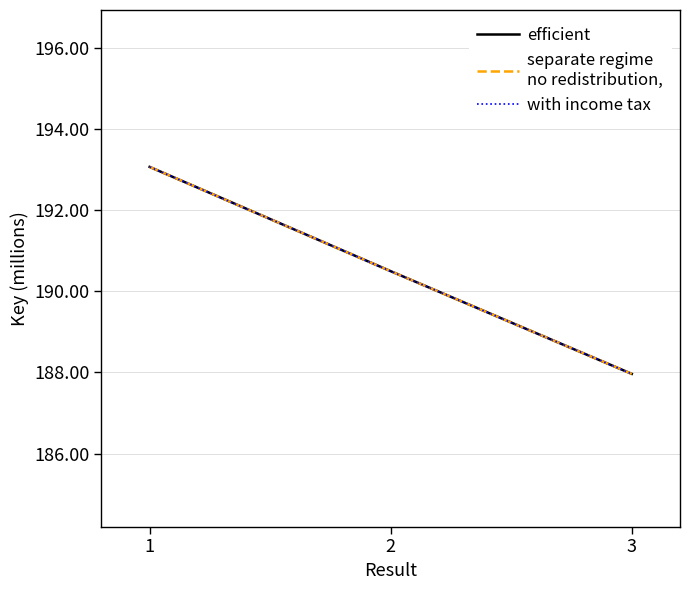

Does the chart display data point markers on the line(s)?

No